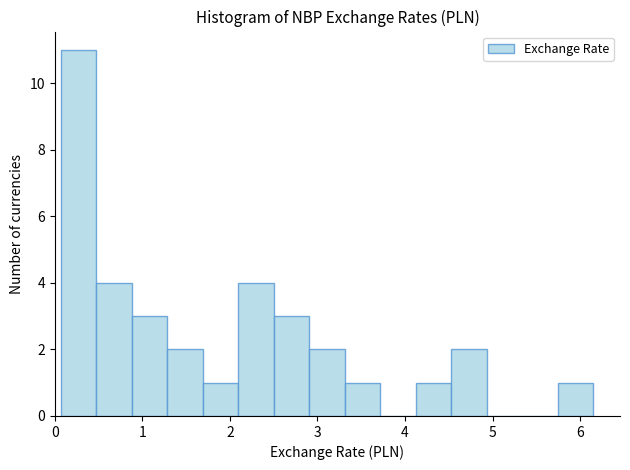

Reading left to right, transcribe this chart: for each bar, give the range it covers on the x-axis and its height. Neither the bar edges nor the heights are printed on the chart, so give them approximately, as read against the axes.

0.1 to 0.5: 11
0.5 to 0.9: 4
0.9 to 1.3: 3
1.3 to 1.7: 2
1.7 to 2.1: 1
2.1 to 2.5: 4
2.5 to 2.9: 3
2.9 to 3.3: 2
3.3 to 3.7: 1
3.7 to 4.1: 0
4.1 to 4.5: 1
4.5 to 4.9: 2
4.9 to 5.3: 0
5.3 to 5.7: 0
5.7 to 6.2: 1